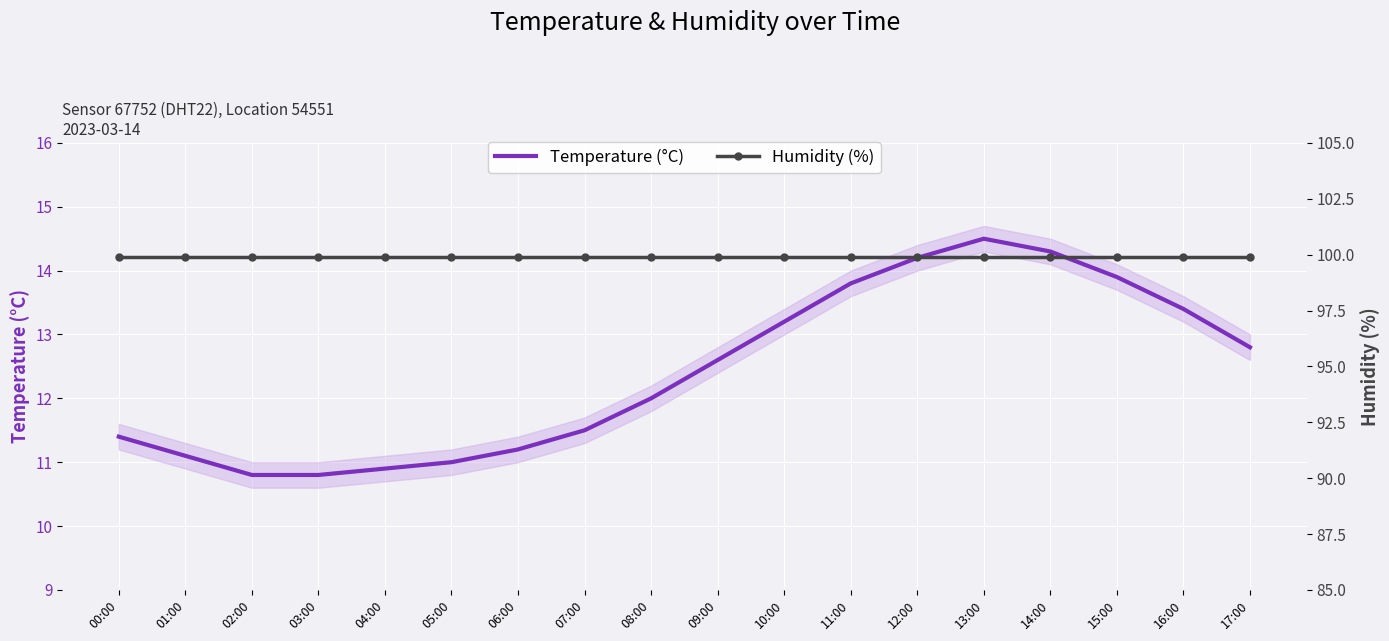

Which category has the highest value in the Humidity (%) series?

00:00